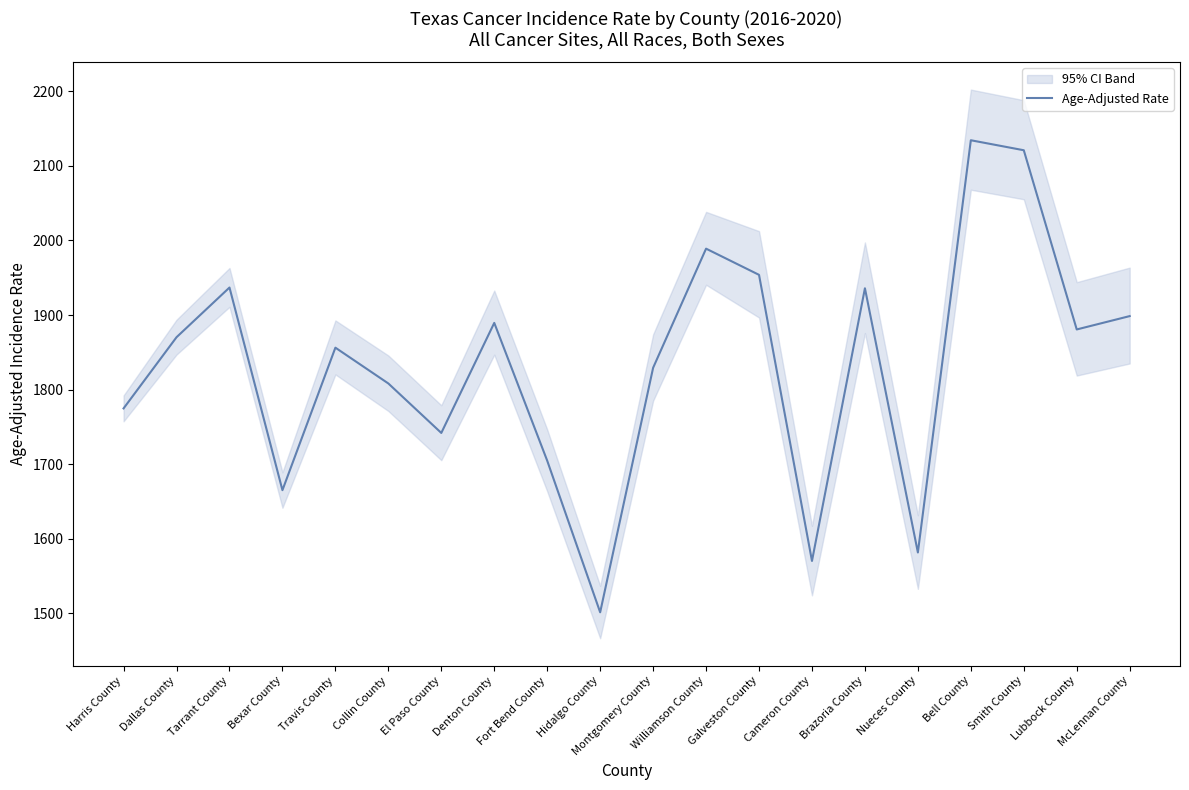

What is the greatest value displayed?

2134.3